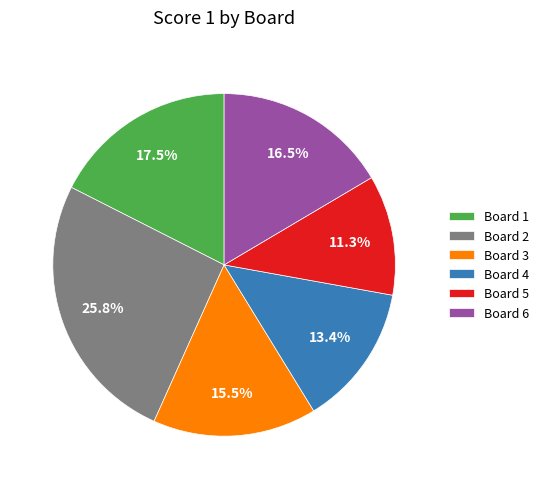

What is the smallest slice in the pie chart?

Board 5